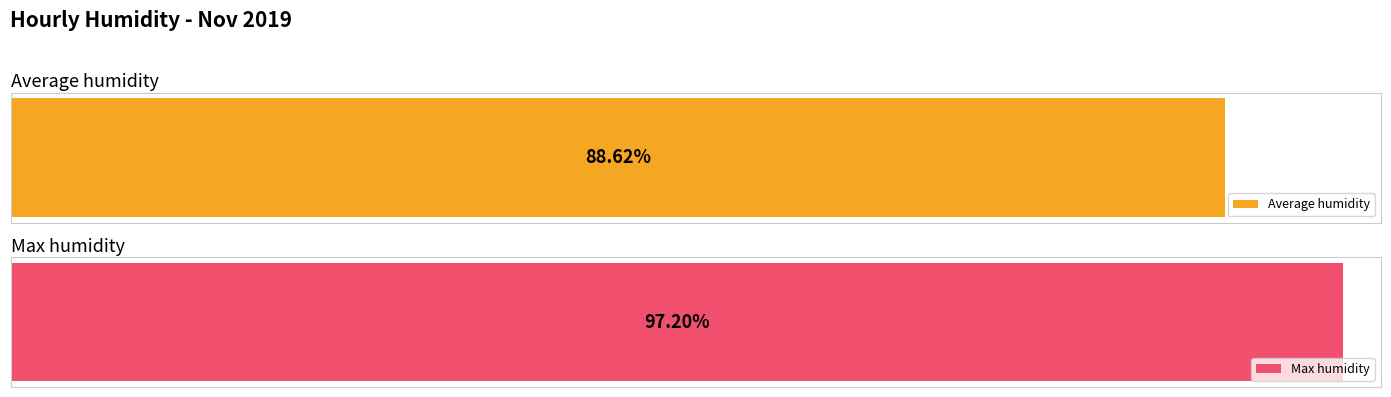

The value of Average humidity at 11:00 is 123.6. True or false?

False